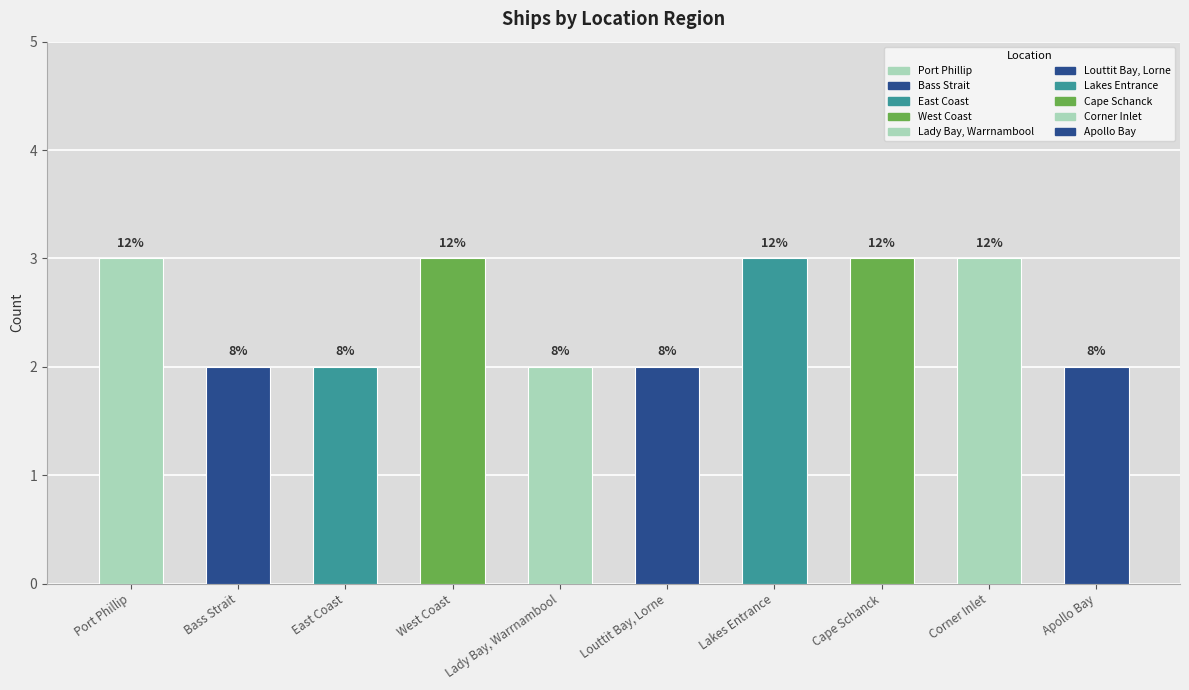

Reading left to right, list all the values displayed in this chart.

3	2	2	3	2	2	3	3	3	2